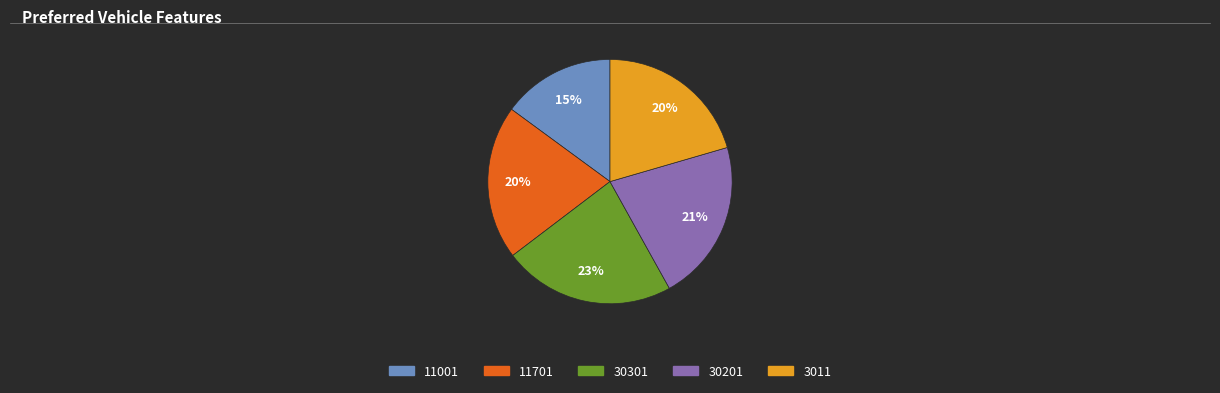

Which slice is the smallest?

11001